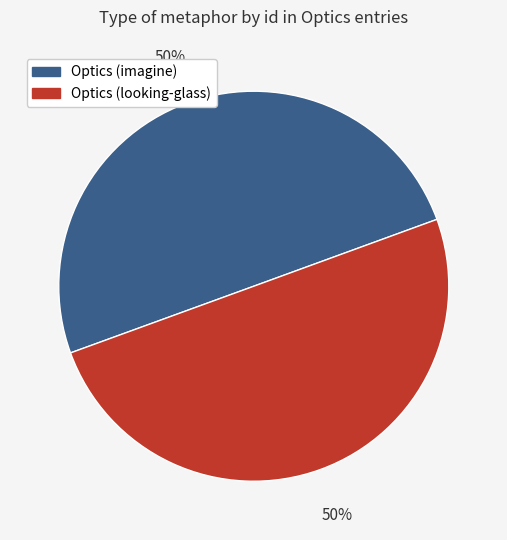

Combined, do Optics (imagine) and Optics (looking-glass) account for over 50%?

Yes